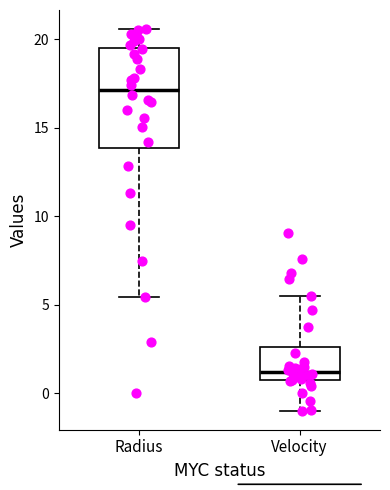

Reading left to right, transcribe this box plot: for each box, give where its median line is, the range the box spans, and where its two whiskers end, as read against the y-axis. The values are not printed on the chart, so give them approximately, as read against the axis.

Radius: median 17.0, box 14.0 to 19.5, whiskers 5.5 to 20.5
Velocity: median 1.0, box 0.5 to 2.5, whiskers -1.0 to 5.5